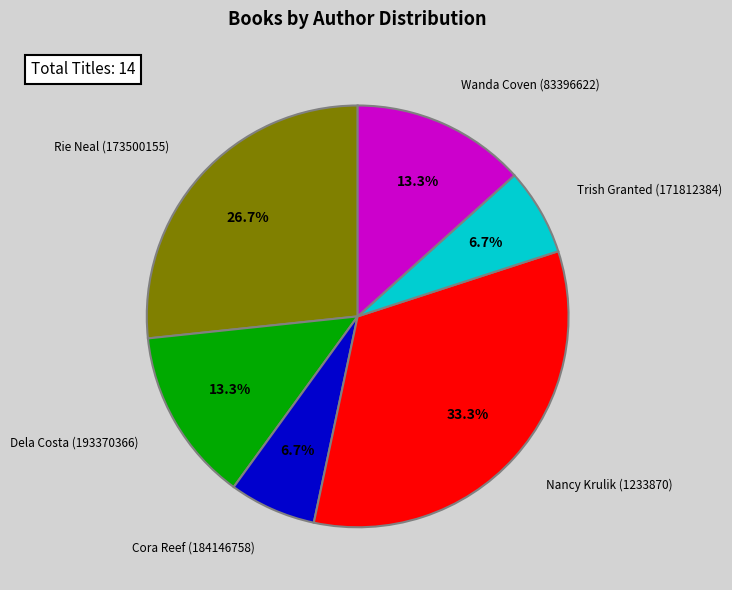

Is there a majority slice in this chart?

No